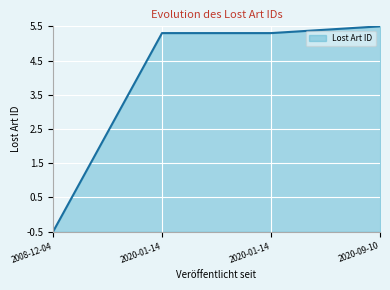

How many lines are shown in the chart?

1